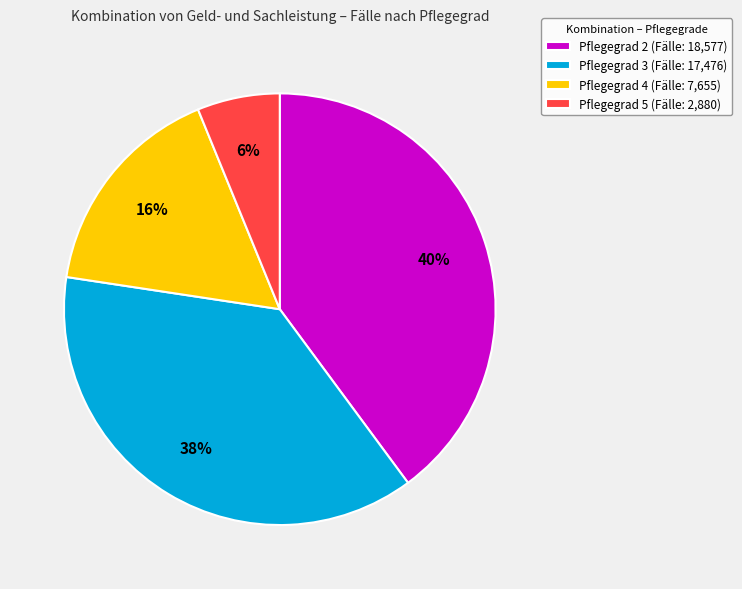

True or false: Pflegegrad 2 accounts for 30% of the total.

False